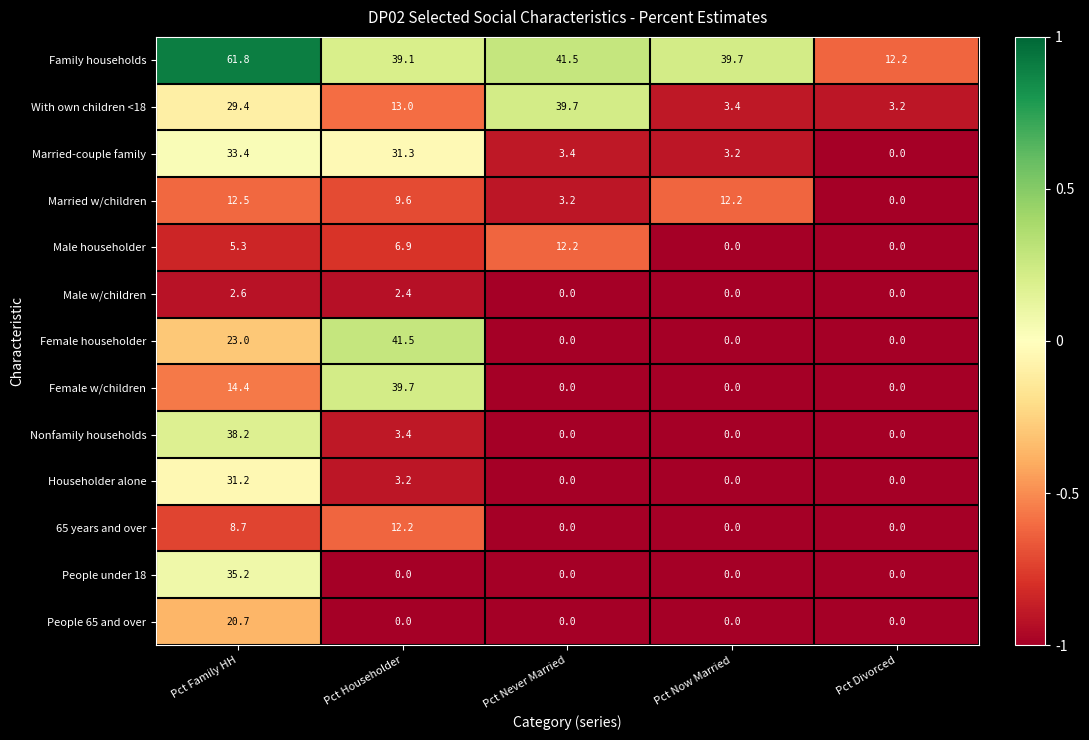

What is the difference between the maximum and second lowest values in the 65 years and over series?

12.2